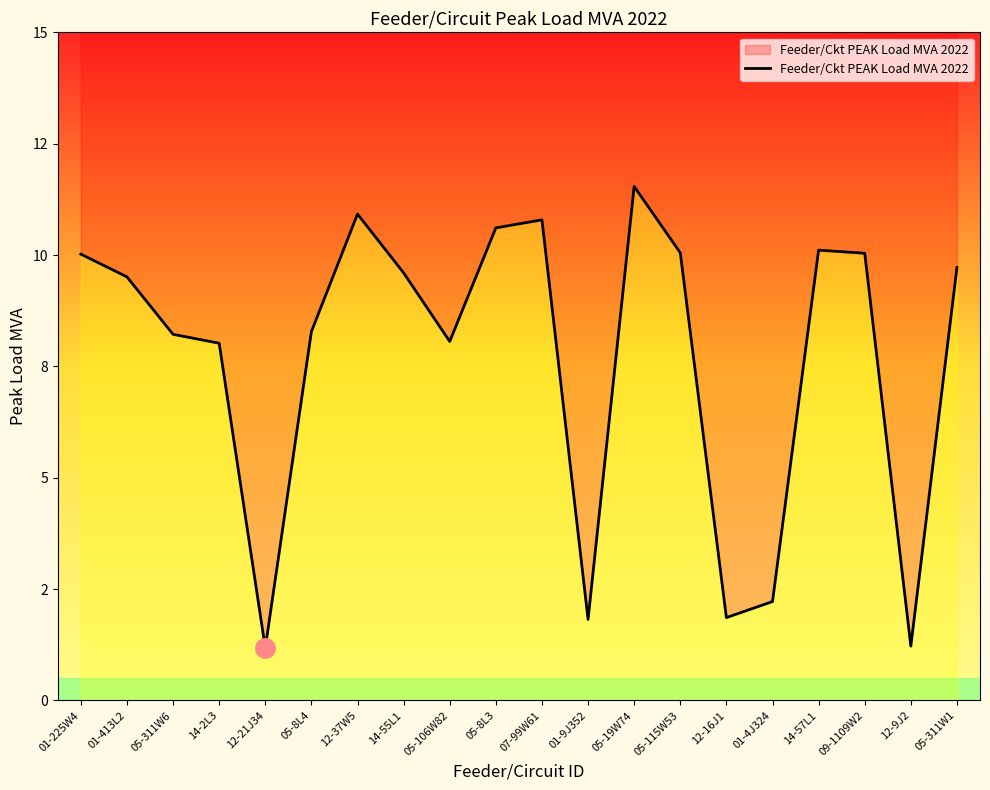

Reading left to right, list all the values displayed in this chart.

01-225W4=10.0	01-413L2=9.5	05-311W6=8.2	14-2L3=8.0	12-21J34=1.2	05-8L4=8.3	12-37W5=10.9	14-55L1=9.6	05-106W82=8.1	05-8L3=10.6	07-99W61=10.8	01-9J352=1.8	05-19W74=11.5	05-115W53=10.1	12-16J1=1.9	01-4J324=2.2	14-57L1=10.1	09-1109W2=10.0	12-9J2=1.2	05-311W1=9.7